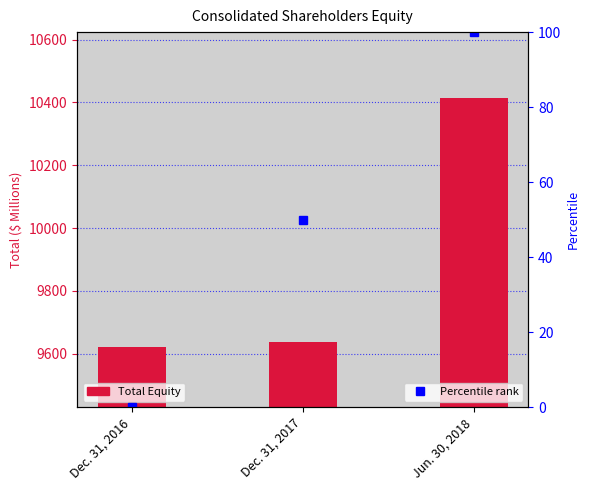

Reading right to left, transcribe all the data shown in this chart.

Total Equity: Jun. 30, 2018=10415.7	Dec. 31, 2017=9639.1	Dec. 31, 2016=9622.5
Percentile rank: Jun. 30, 2018=100.0	Dec. 31, 2017=50.0	Dec. 31, 2016=0.0